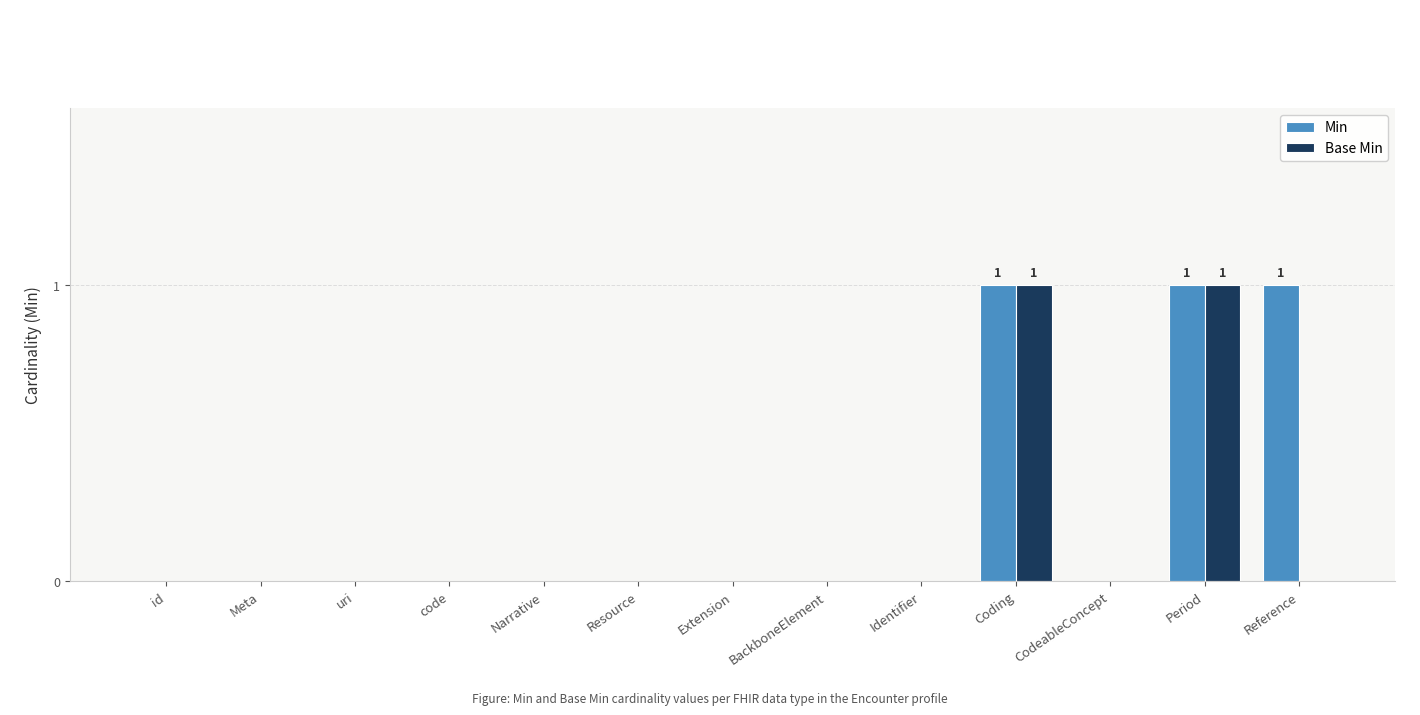

True or false: Min has a value of 0 at id.

True